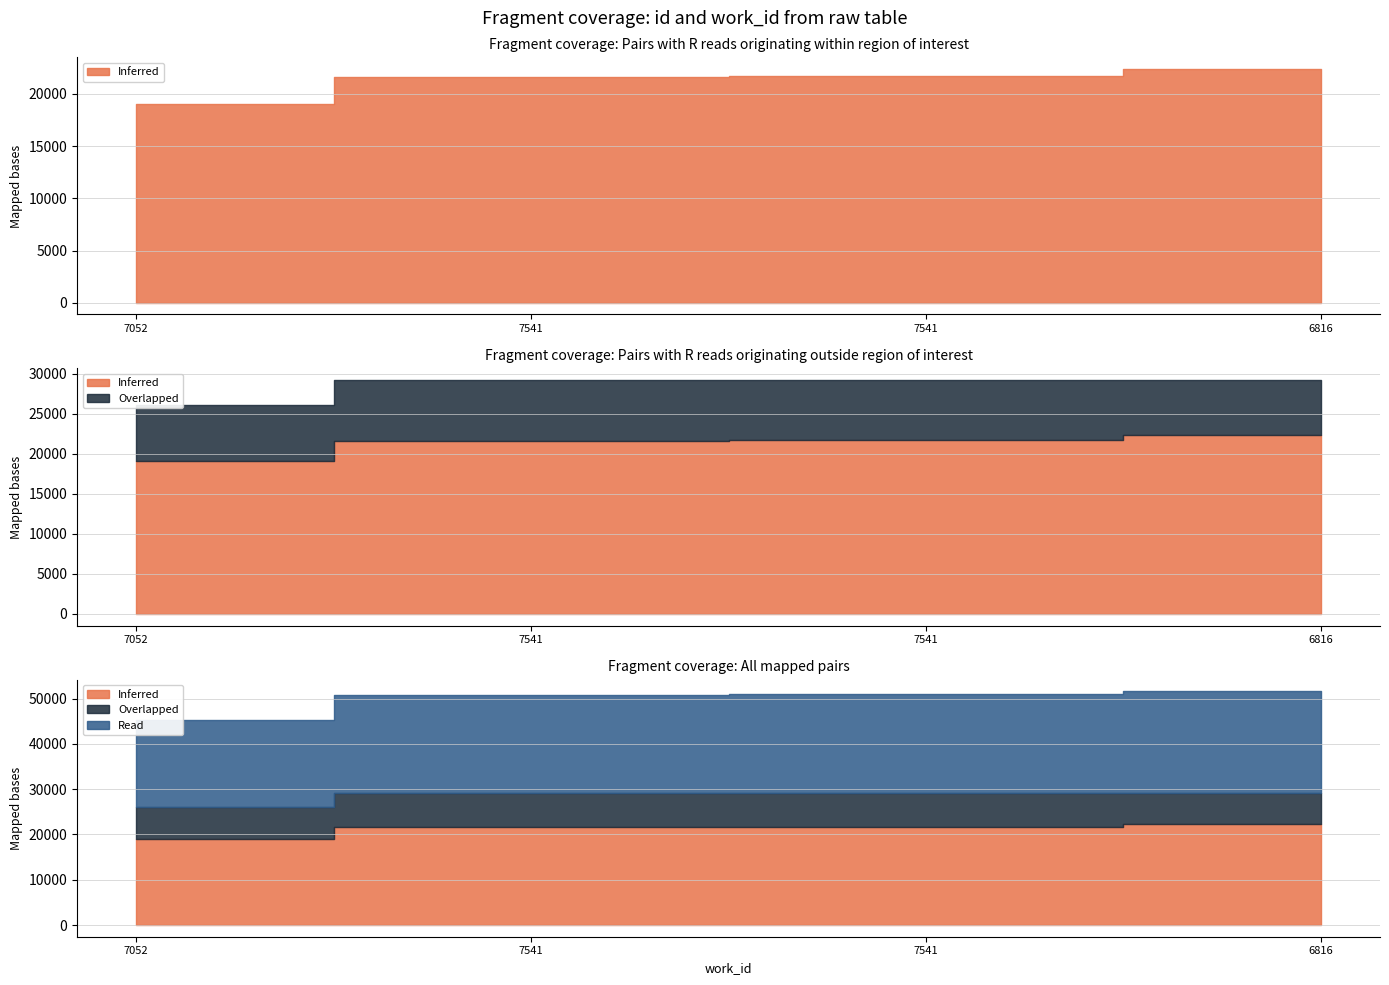

What value does the Overlapped series have at 7052, to the nearest 10?

7050